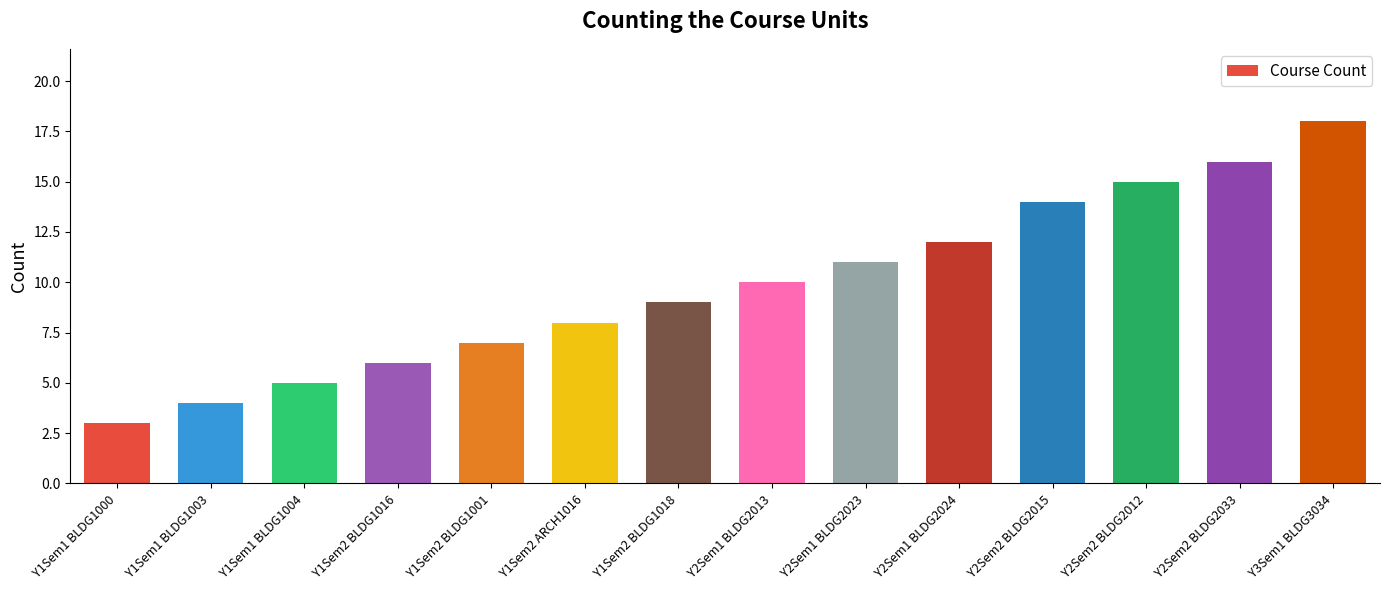

Reading left to right, transcribe all the data shown in this chart.

Y1Sem1 BLDG1000=3	Y1Sem1 BLDG1003=4	Y1Sem1 BLDG1004=5	Y1Sem2 BLDG1016=6	Y1Sem2 BLDG1001=7	Y1Sem2 ARCH1016=8	Y1Sem2 BLDG1018=9	Y2Sem1 BLDG2013=10	Y2Sem1 BLDG2023=11	Y2Sem1 BLDG2024=12	Y2Sem2 BLDG2015=14	Y2Sem2 BLDG2012=15	Y2Sem2 BLDG2033=16	Y3Sem1 BLDG3034=18